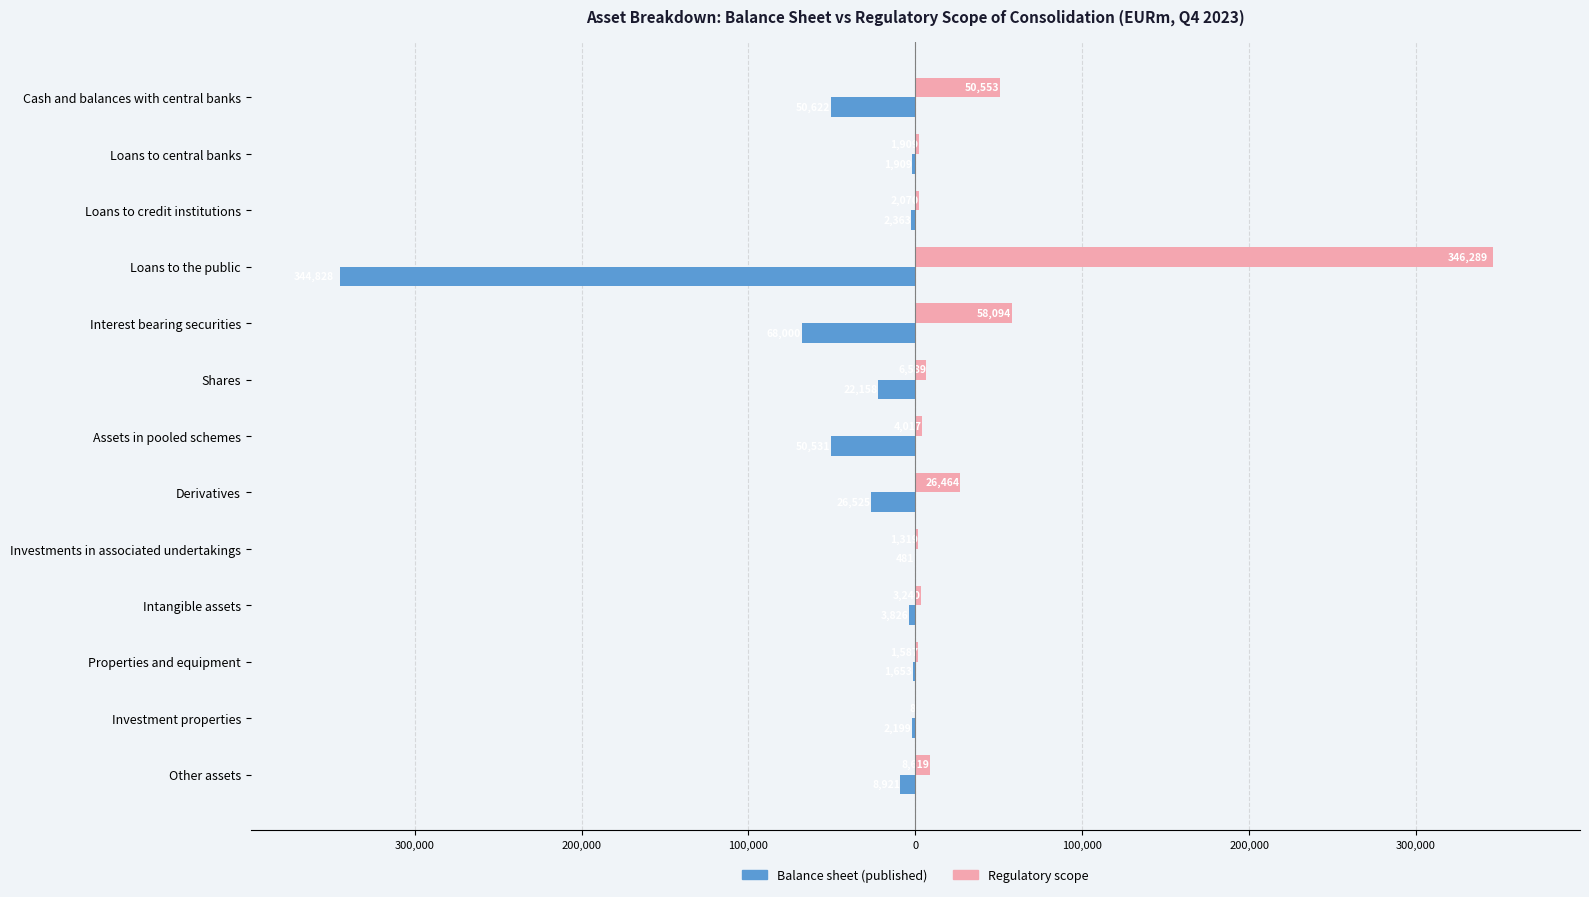

What are all the series names shown in the legend?

Balance sheet (published), Regulatory scope